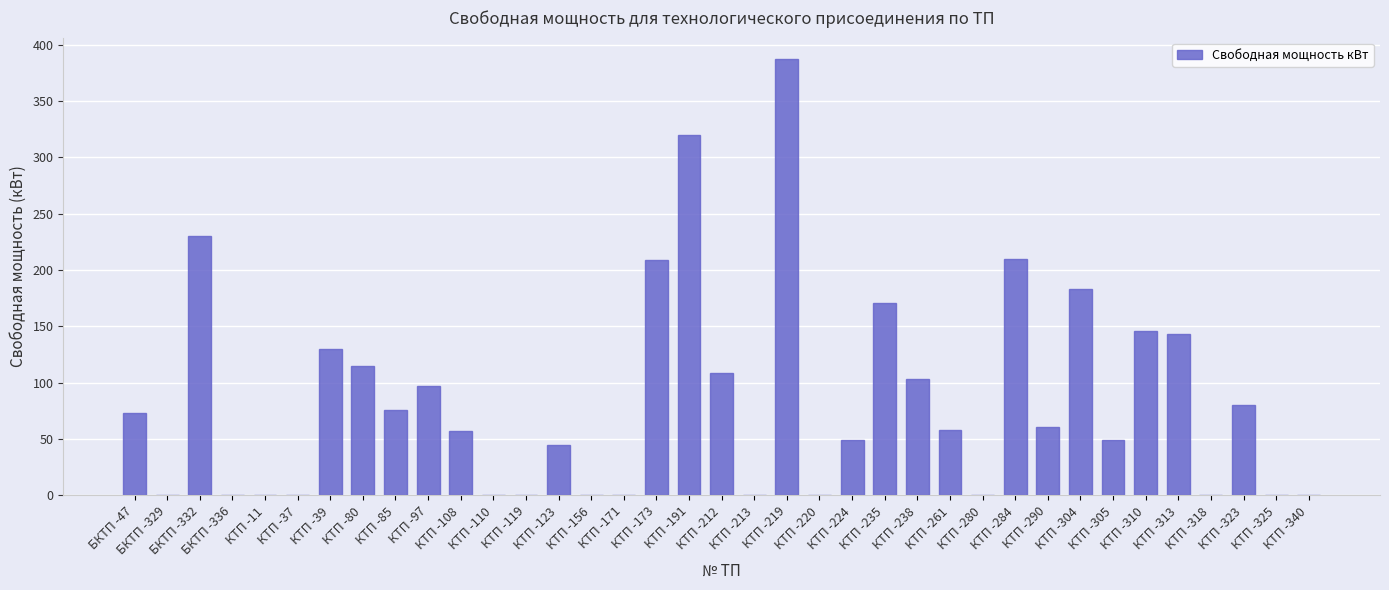

What is the greatest value displayed?

387.0